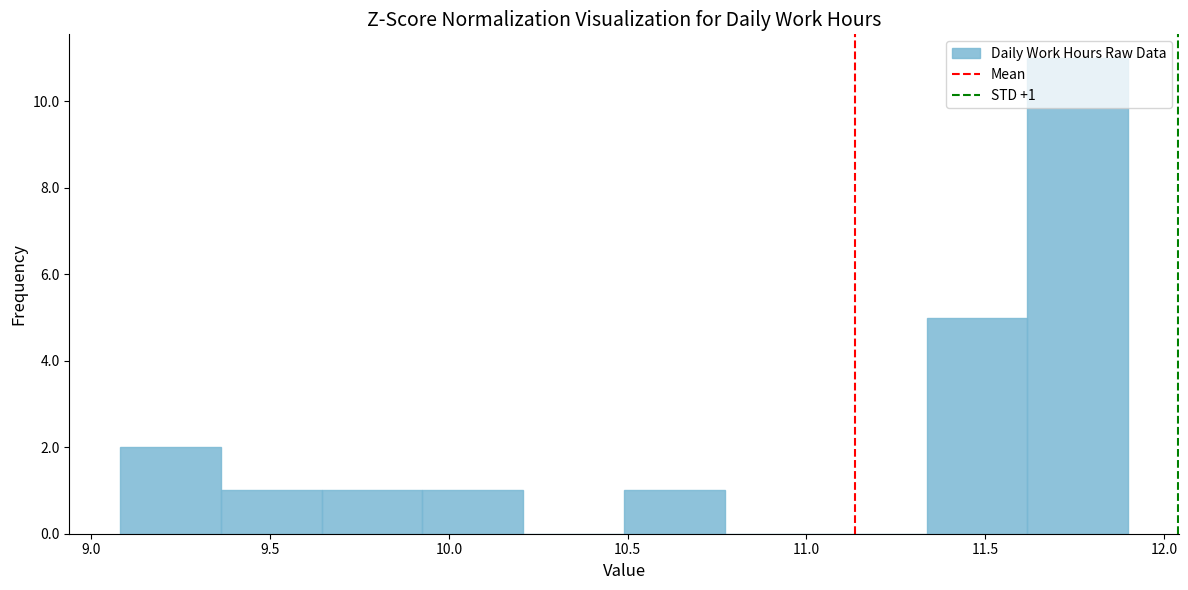

Which range on the x-axis has the tallest bar?

11.60 to 11.90